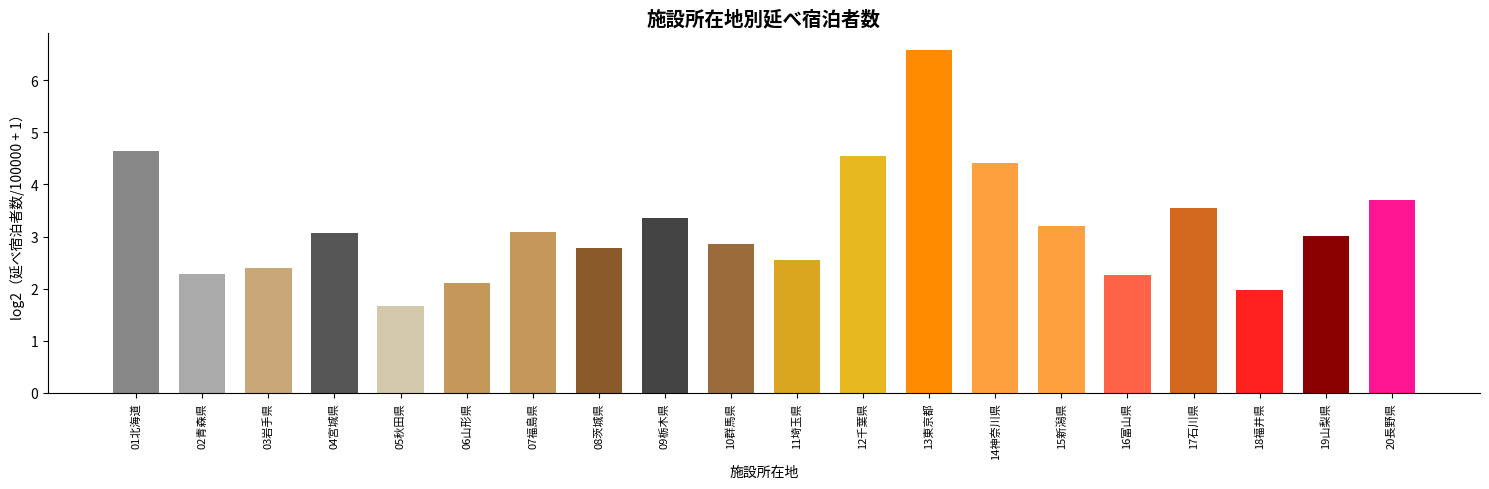

True or false: the data shows 2.4 at 03岩手県.

True